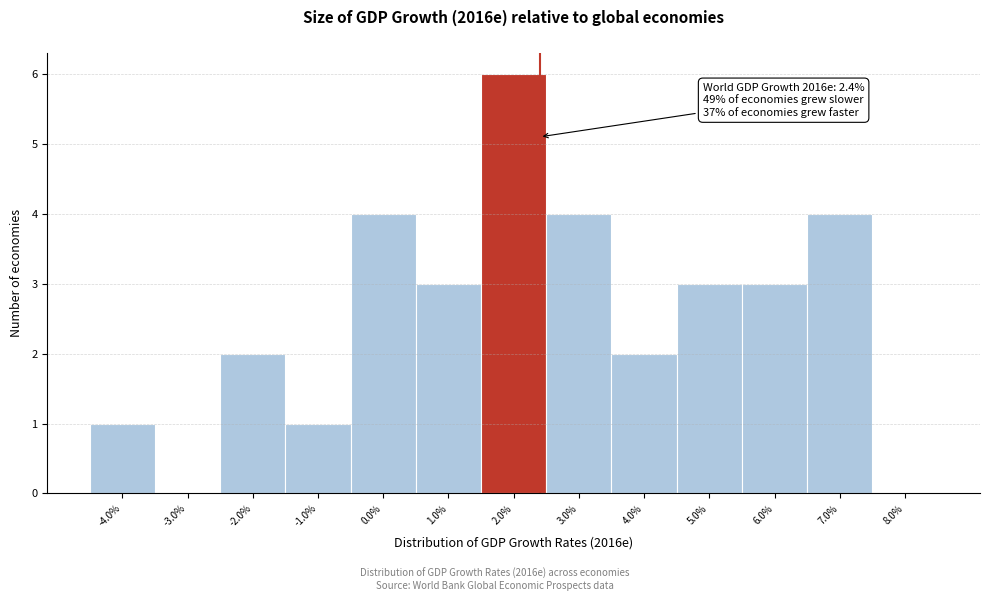

Over which range of the x-axis is the bar tallest?

1.5 to 2.5